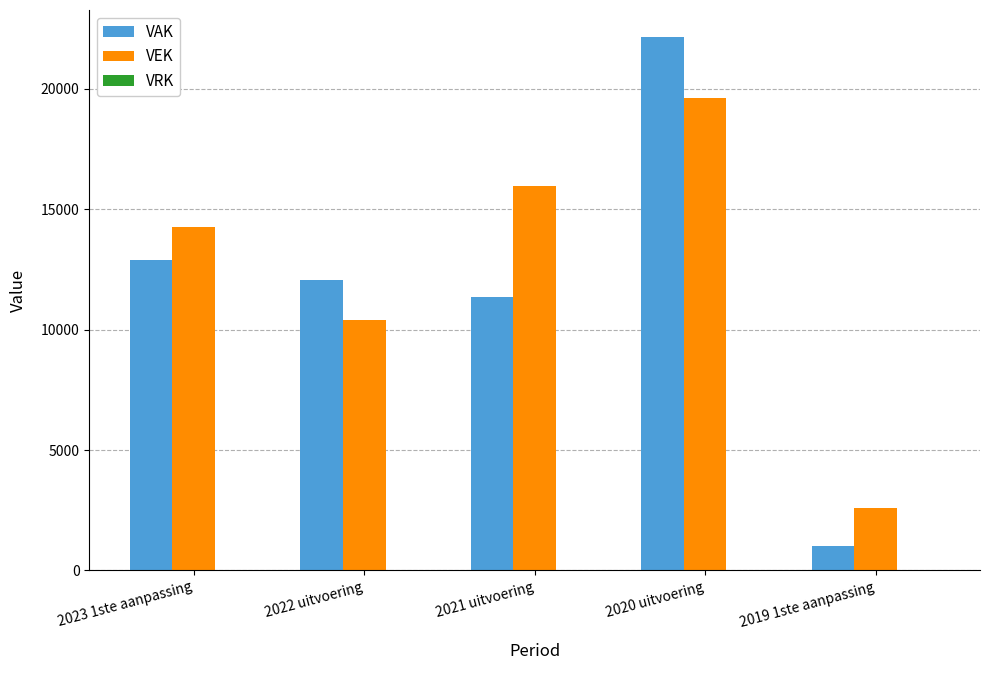

Which category has the lowest value across all series?

2019 1ste aanpassing